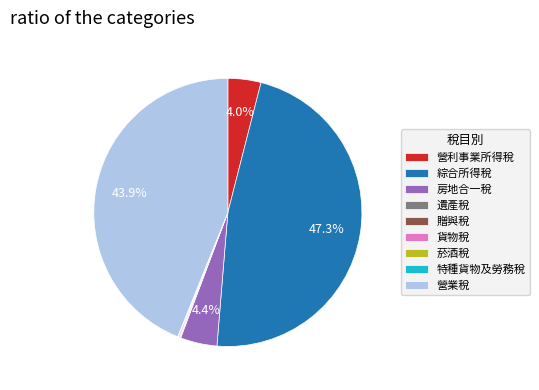

Which slice is the largest?

綜合所得稅